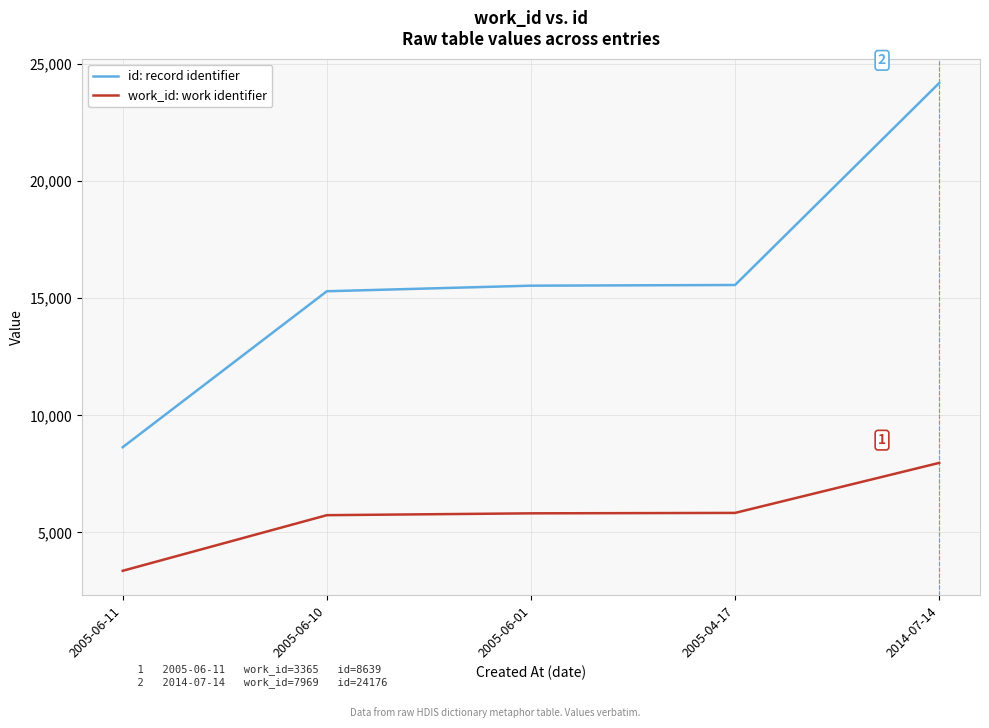

What is the maximum value for id: record identifier?

24176